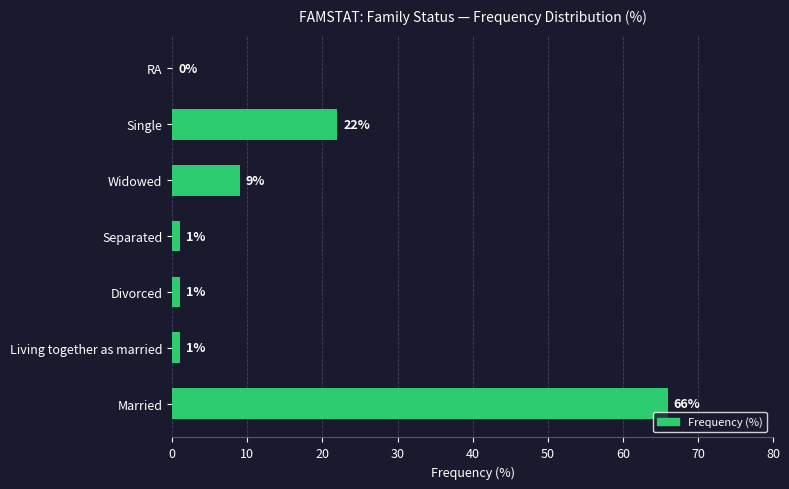

Where is the data nearest to the value 33?

Single